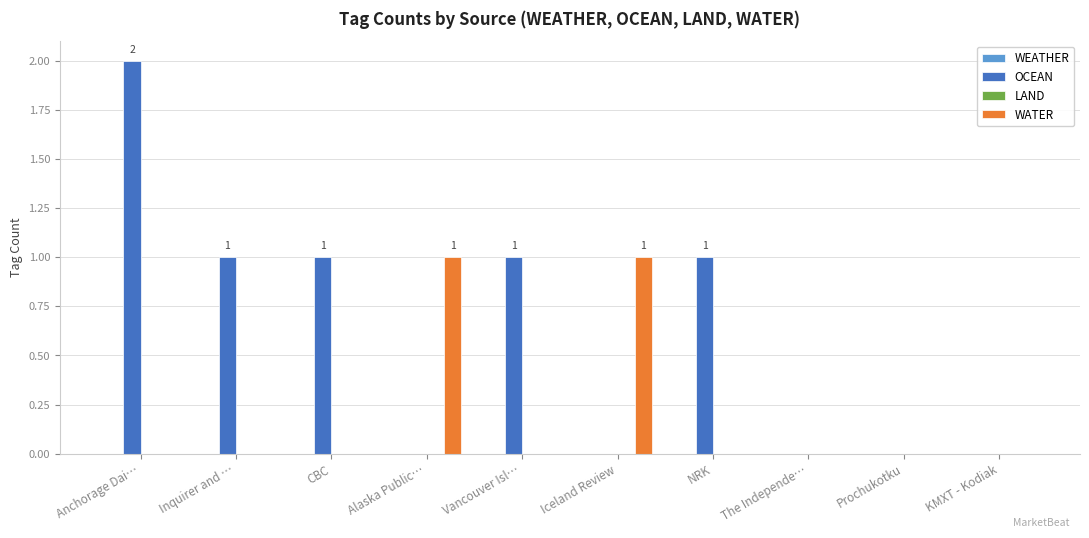

Between Inquirer and … and KMXT - Kodiak, which series saw the biggest shift?

OCEAN